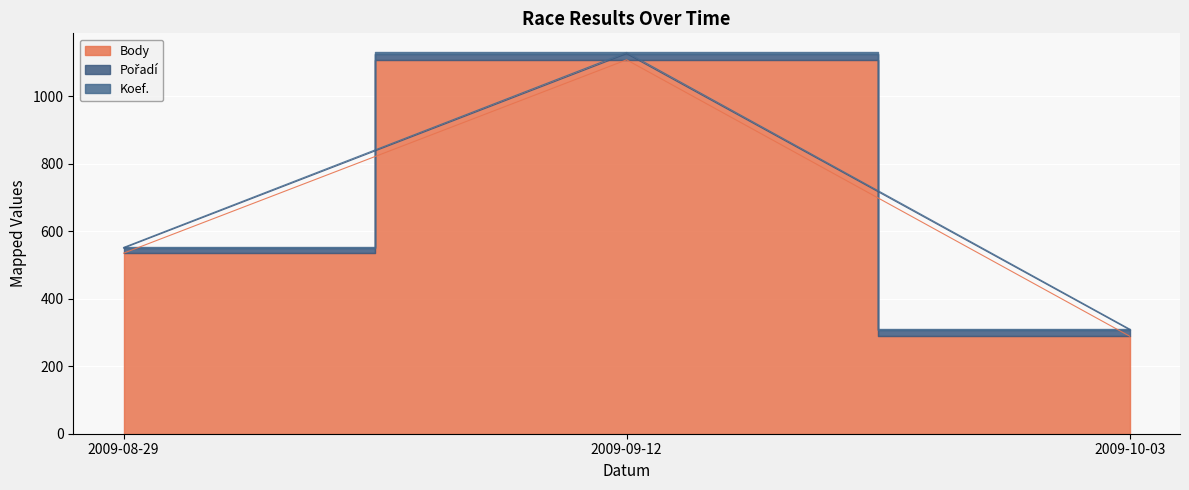

List the series in order of their peak value, lowest first.

Koef., Pořadí, Body